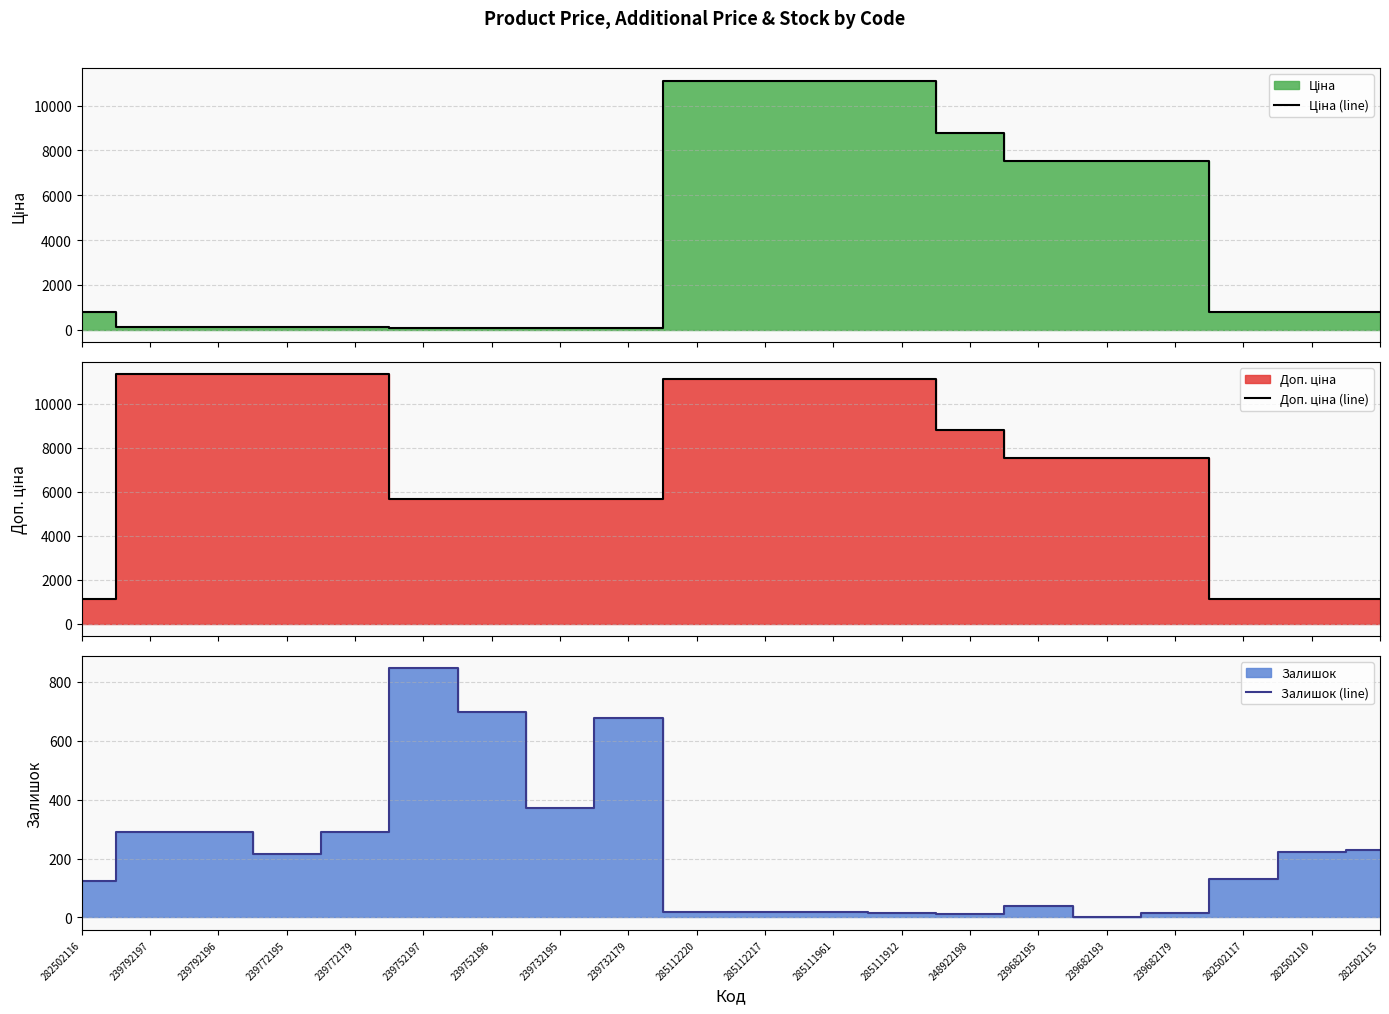

The Залишок (line) series shows 75 at 239792197. True or false?

False